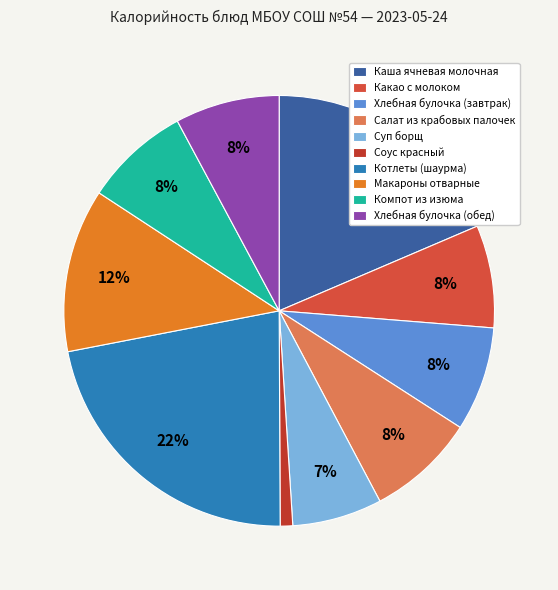

To the nearest percent, what portion does Какао с молоком represent?

8%